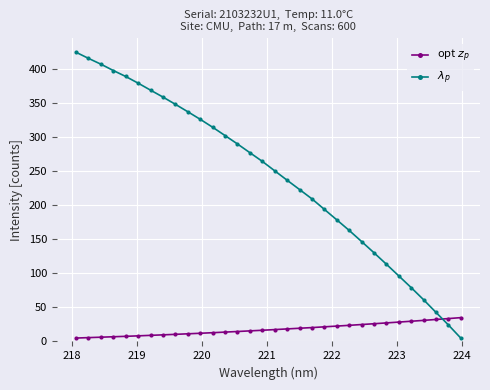

At how many categories does at least one series exceed 295?

13